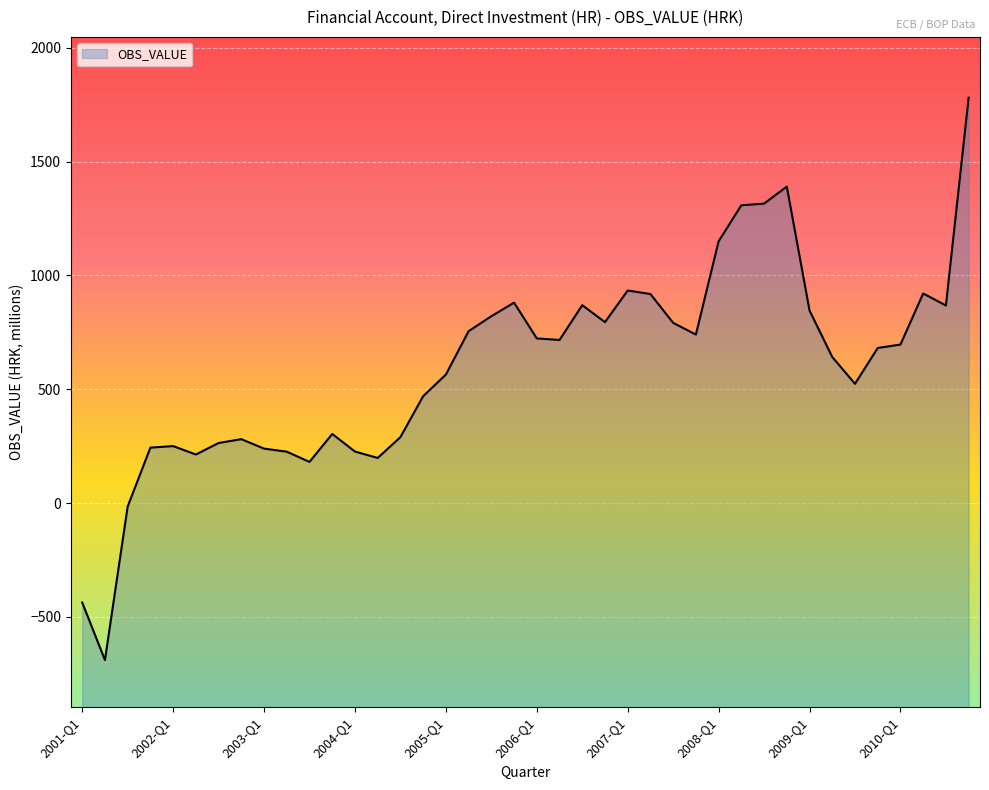

At which category does the data reach its first local peak?

2002-Q1